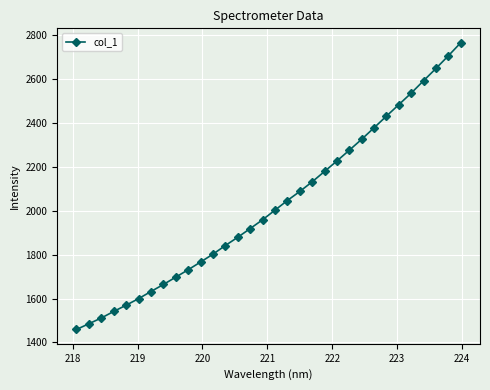

What is the minimum value shown in the chart?

1459.0